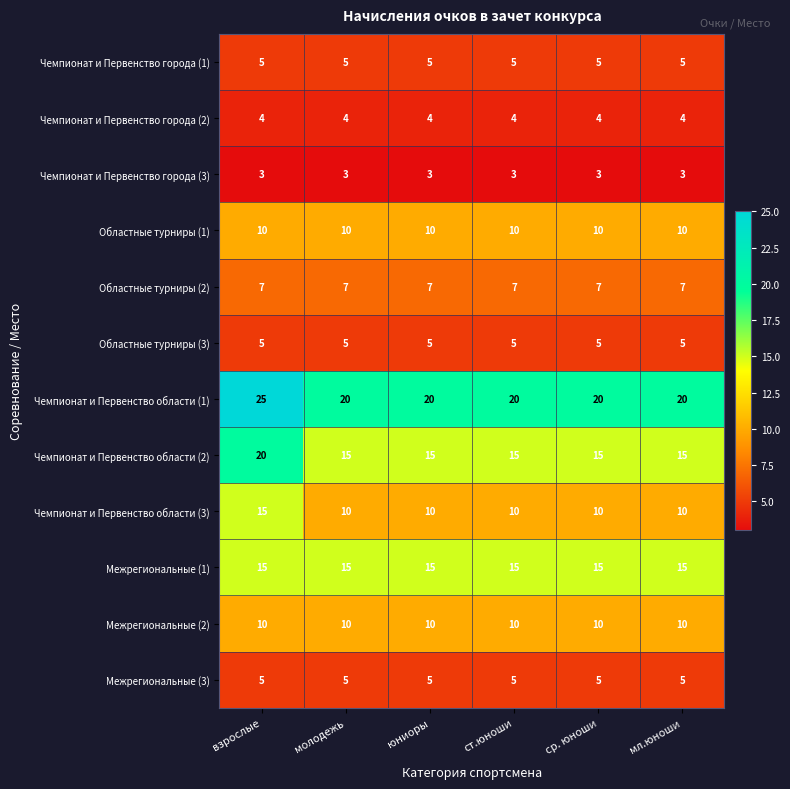

The value of Межрегиональные (3) at молодежь is 5. True or false?

True